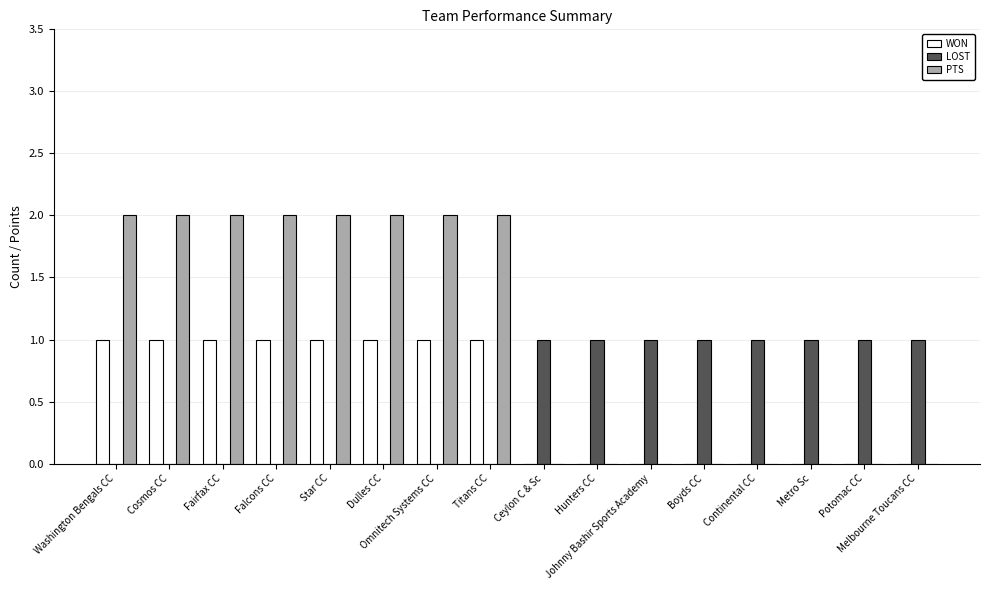

True or false: WON has a value of 1 at Titans CC.

False